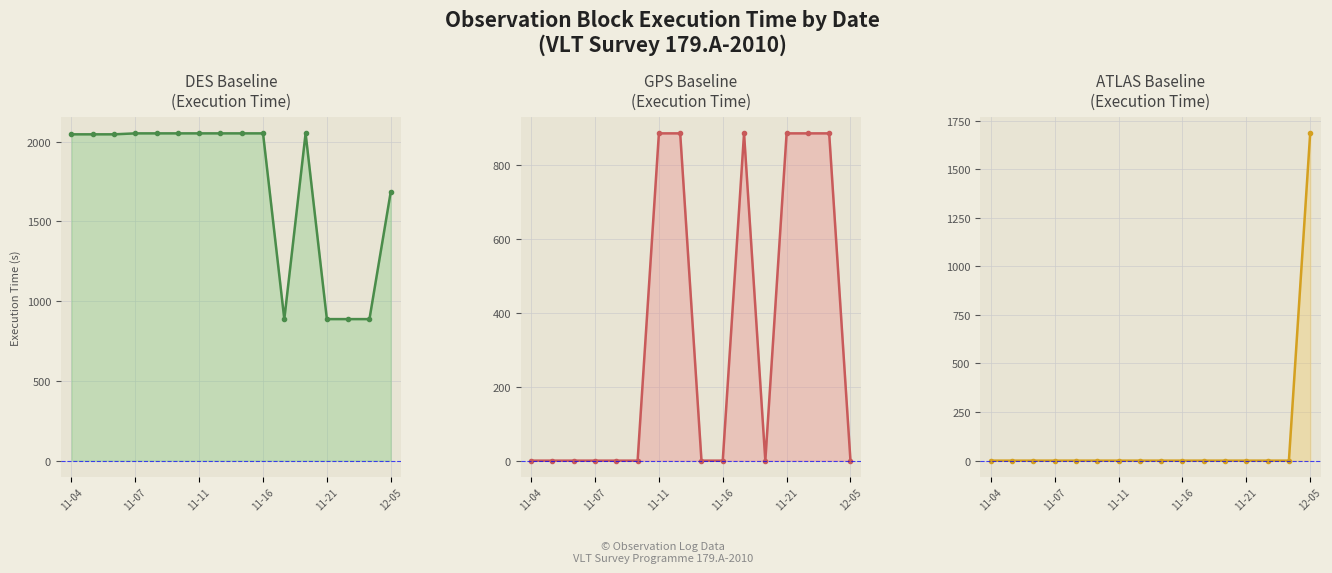

The value of GPS Baseline at 11-04 is 0. True or false?

True